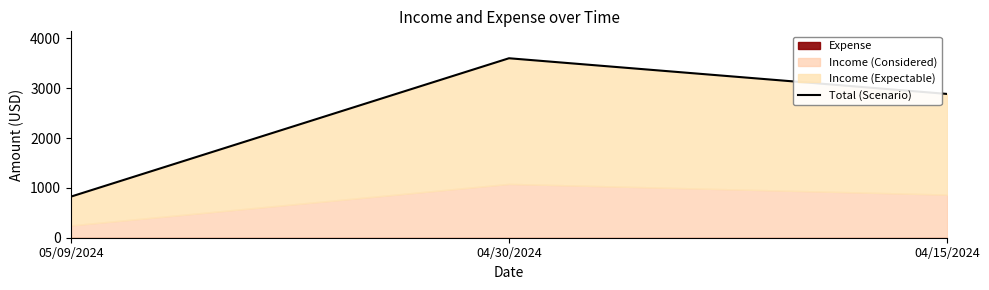

Is it true that the value at 04/15/2024 is 2884.2?

True